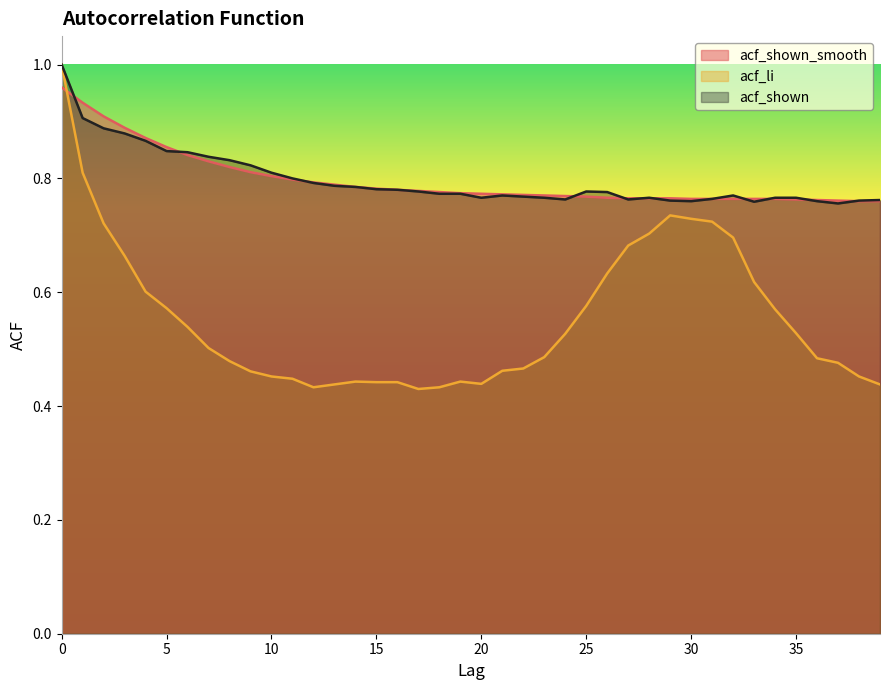

True or false: acf_shown has a value of 1.3 at 26.

False